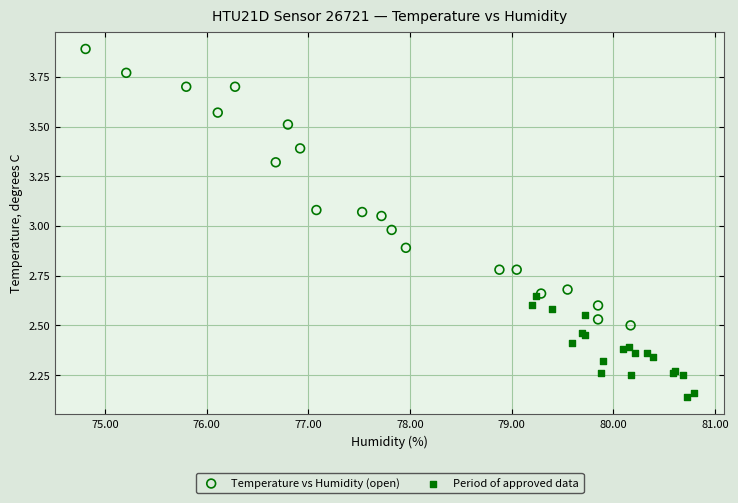

Which series reaches the minimum Y coordinate?

Period of approved data